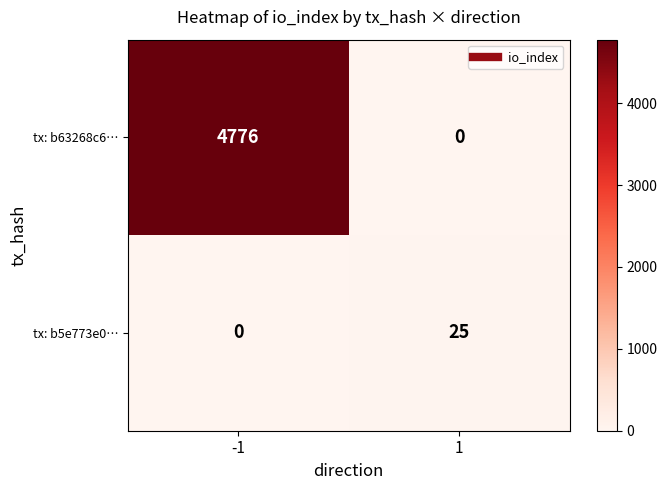

What is the difference between the highest and lowest values at 1?

25